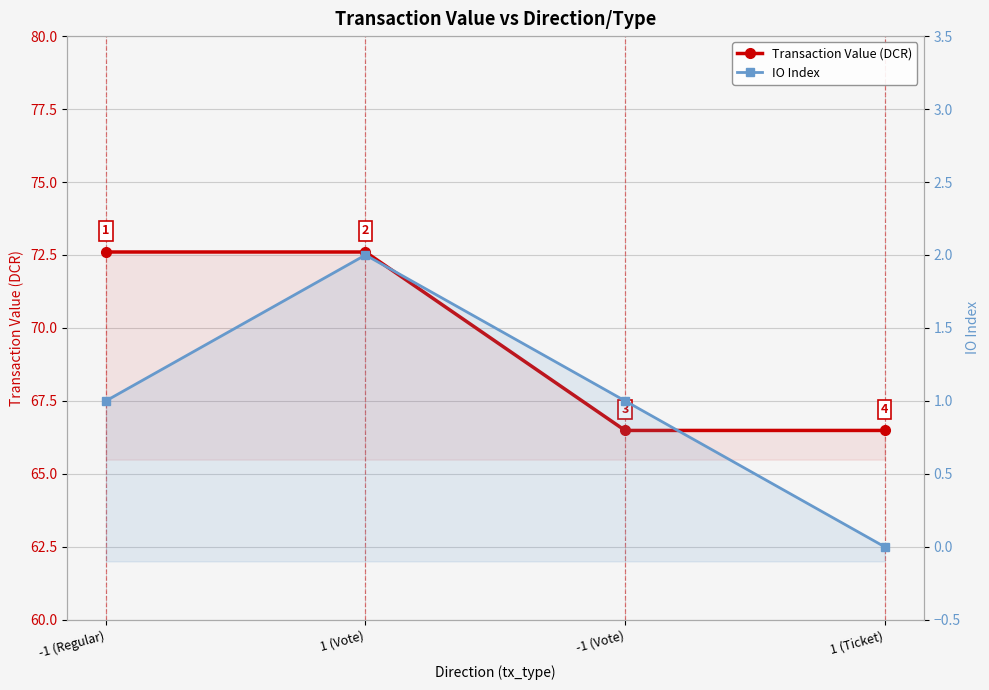

List the series in order of their peak value, highest first.

Transaction Value (DCR), IO Index